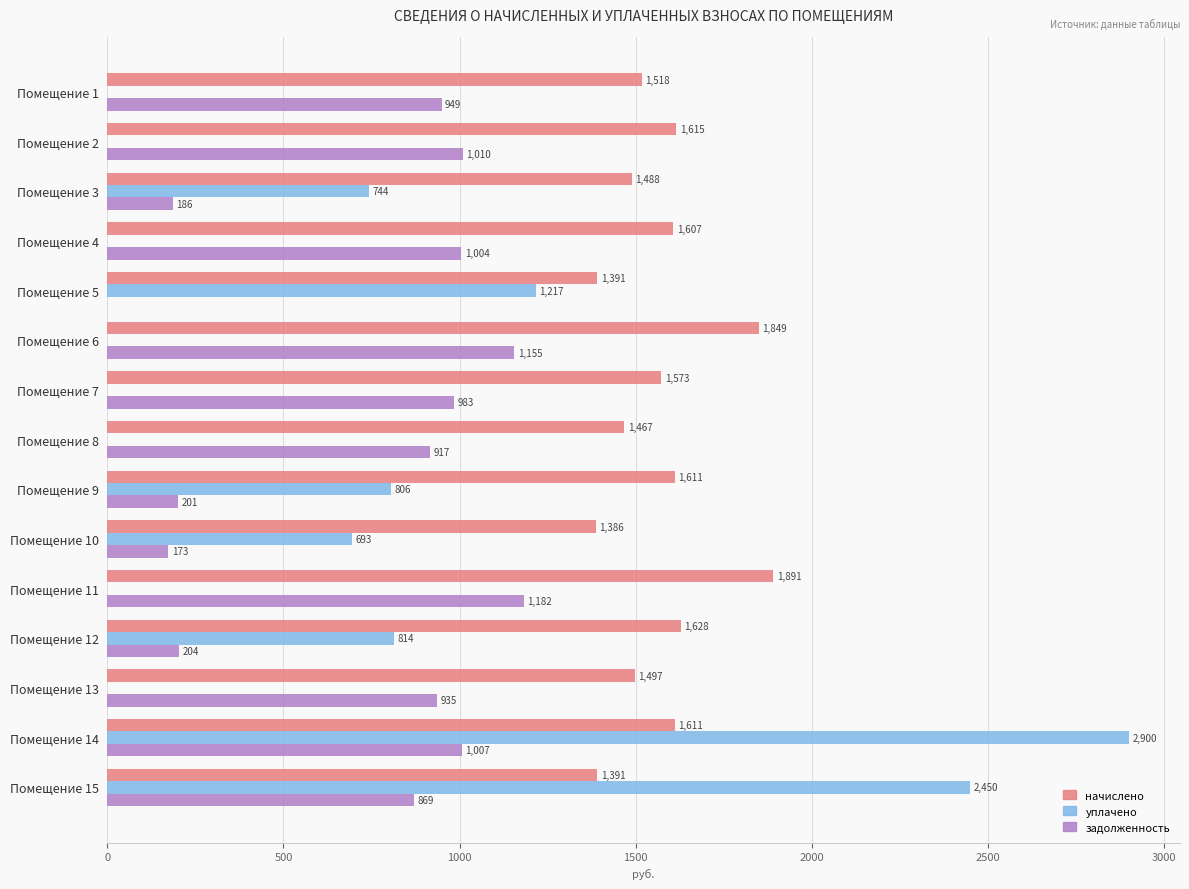

Read the начислено value at Помещение 4.

1607.0